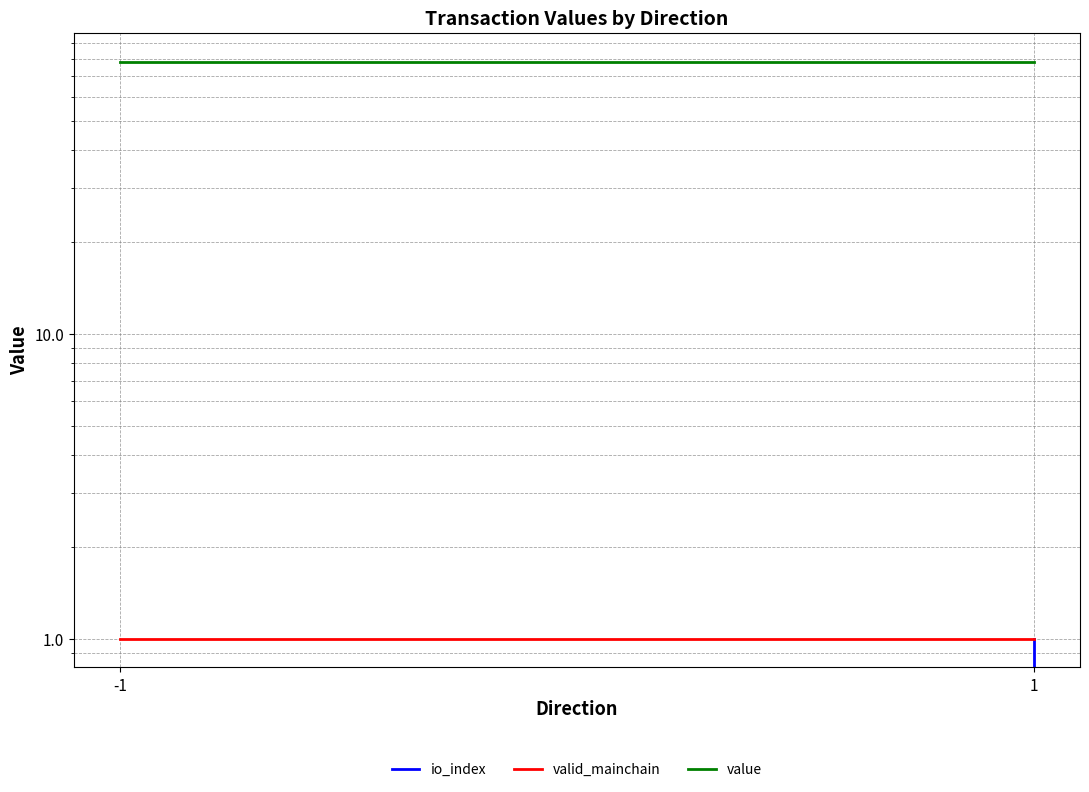

What is the sum of all value values?

312.4